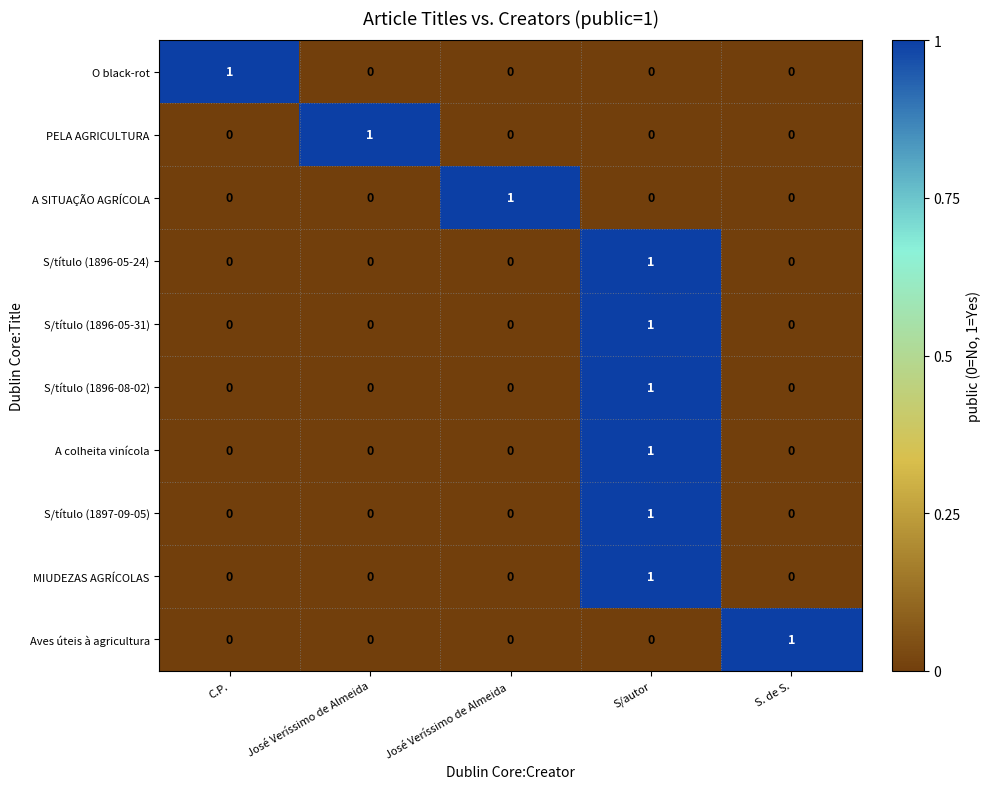

What is the total value across all series at José Veríssimo de Almeida?

1